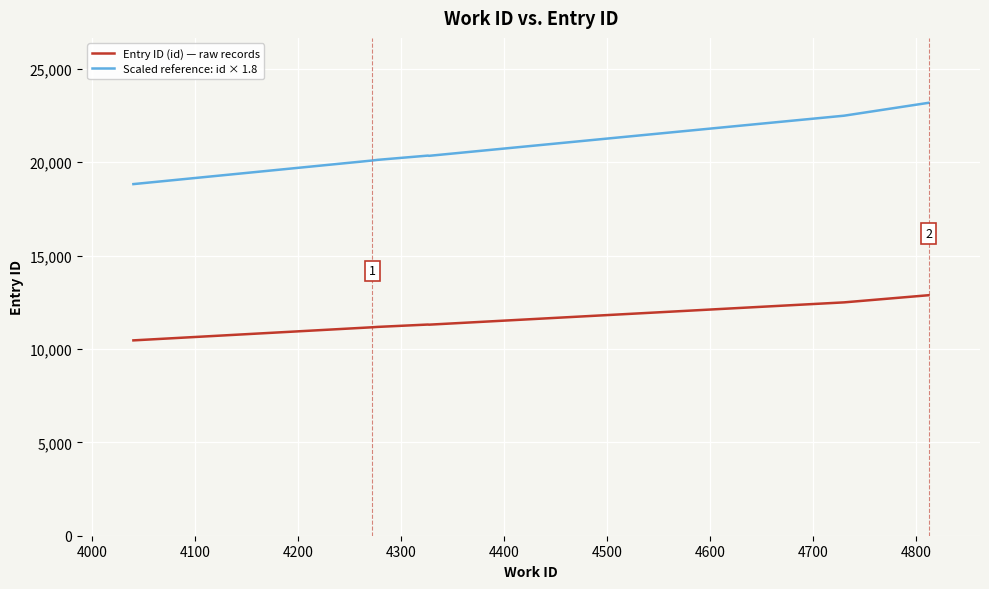

What is the highest value of the Scaled reference: id × 1.8 series?

23182.2